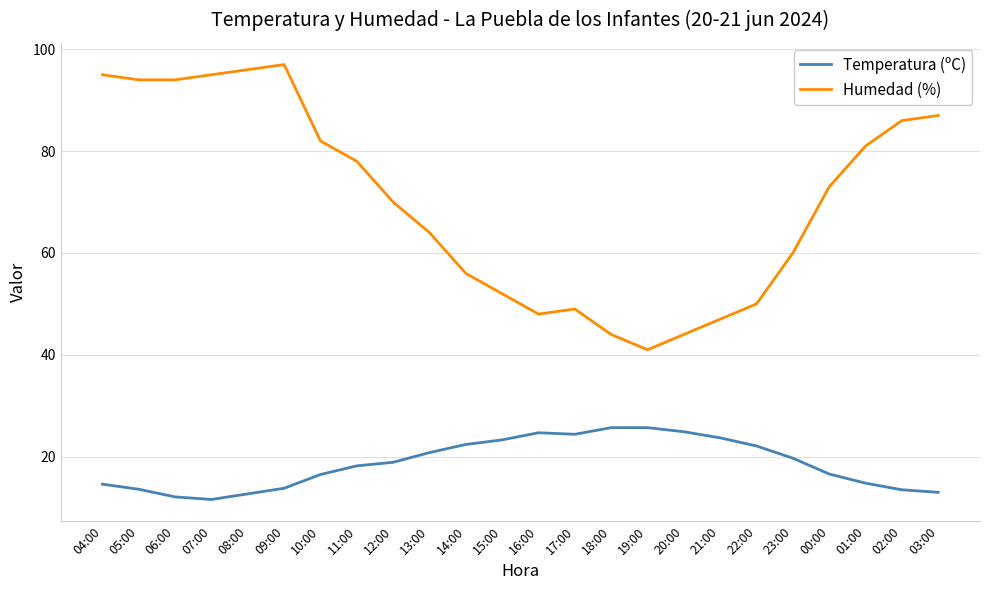

Is the value of Temperatura (ºC) at 19:00 greater than the value of Humedad (%) at 13:00?

No